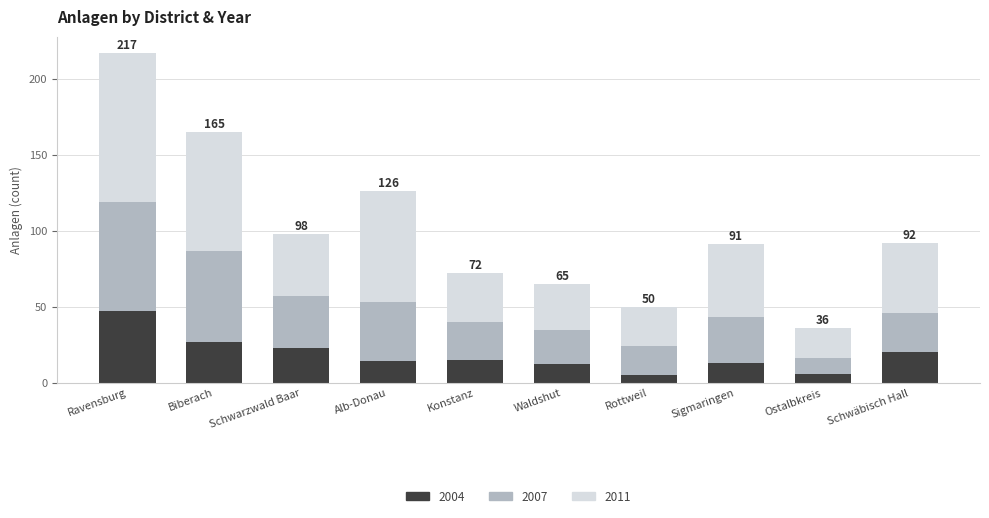

Does the chart contain stacked bars?

Yes